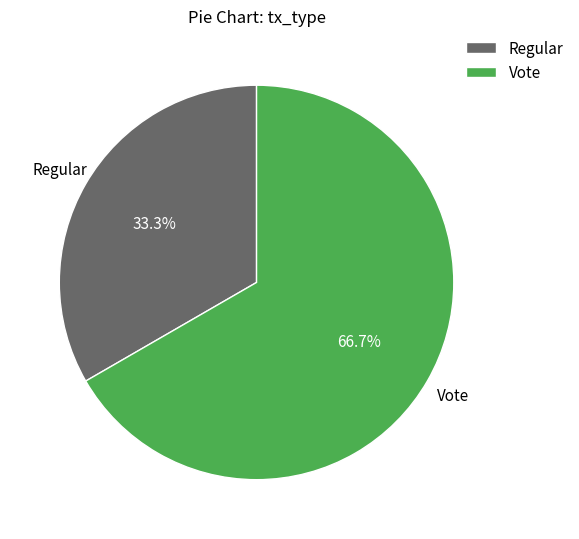

To the nearest percent, what portion does Regular represent?

33%